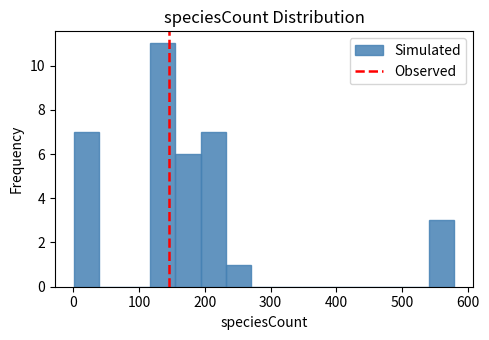

Read against the x-axis, roughly where is the centre of the tallest bar?

140